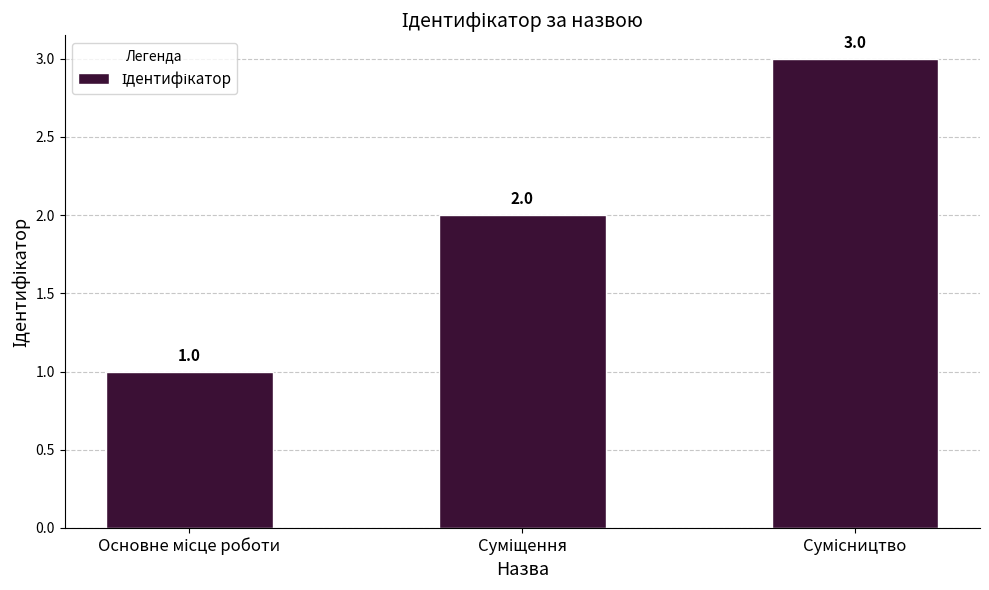

How many bars are there in total?

3